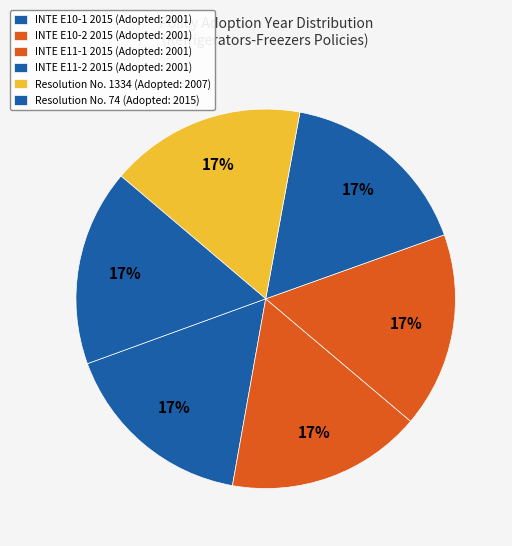

How many segments does this pie chart have?

6